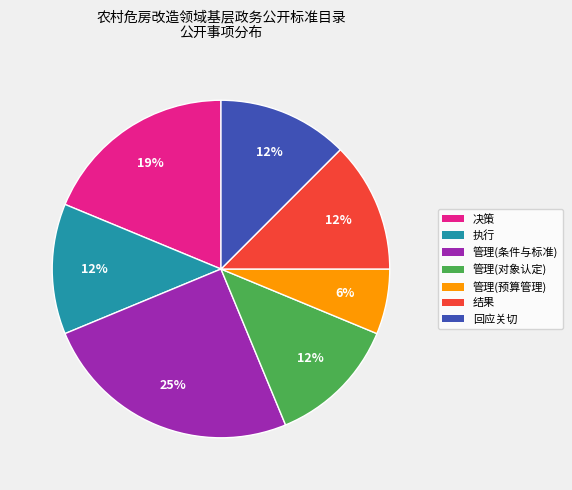

To the nearest percent, what is the average slice percentage?

14%